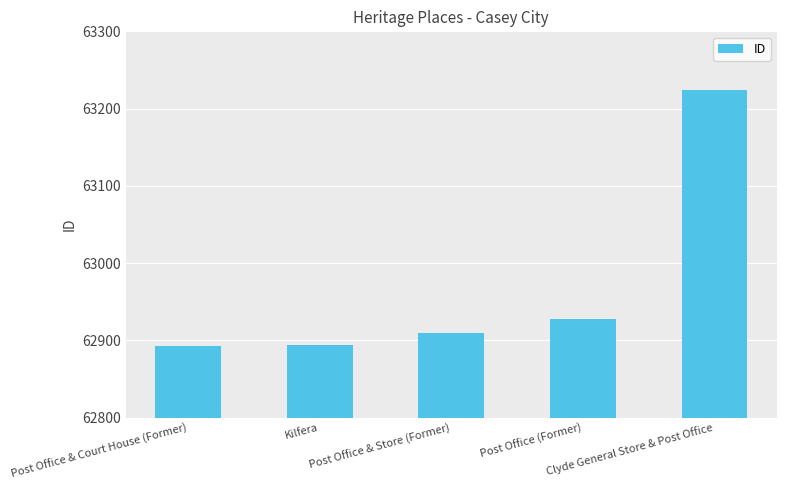

Does the chart contain stacked bars?

No